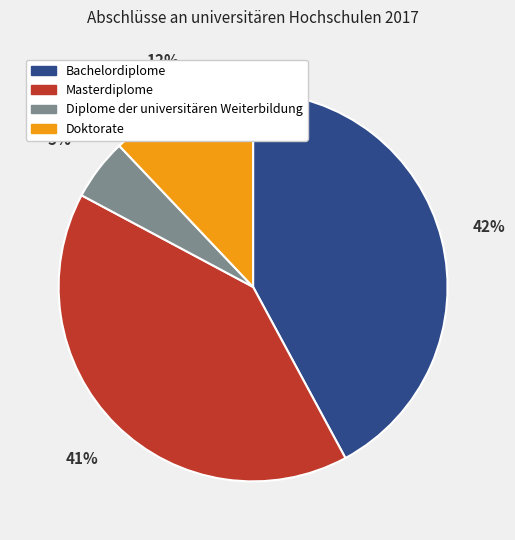

The Masterdiplome slice represents 41% of the pie. True or false?

True